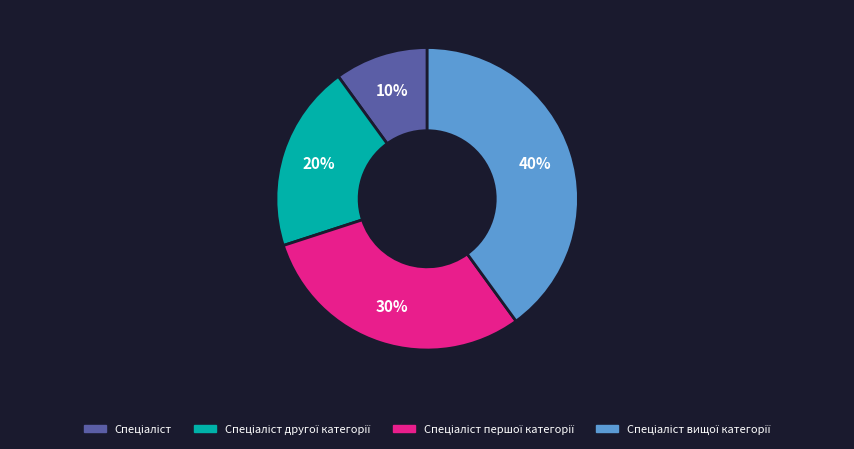

To the nearest percent, what is the difference between the largest and smallest slice percentages?

30%